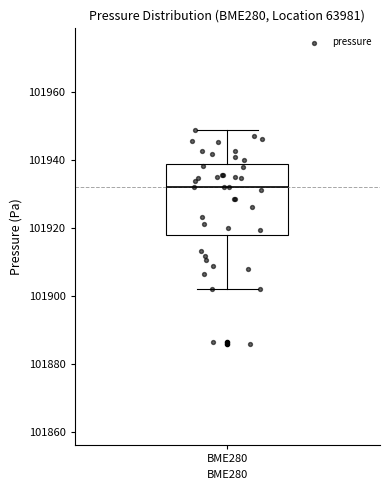

Where is the upper edge of the box for BME280 on the y-axis? The values are not printed on the chart, so give them approximately, as read against the axis.

101938